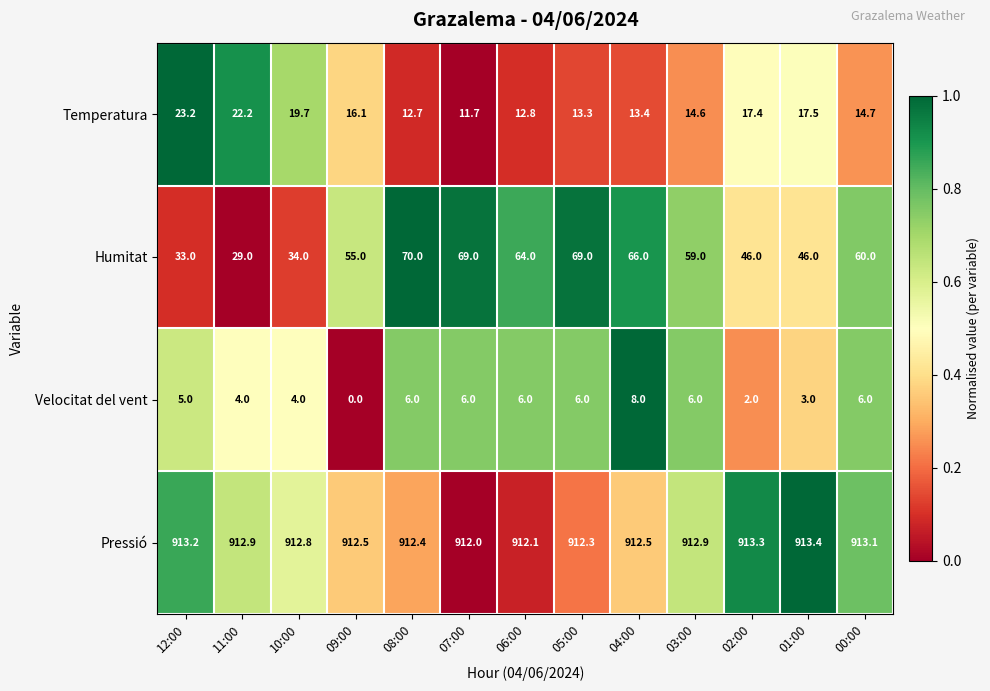

What is the total value across all series at 07:00?

998.7